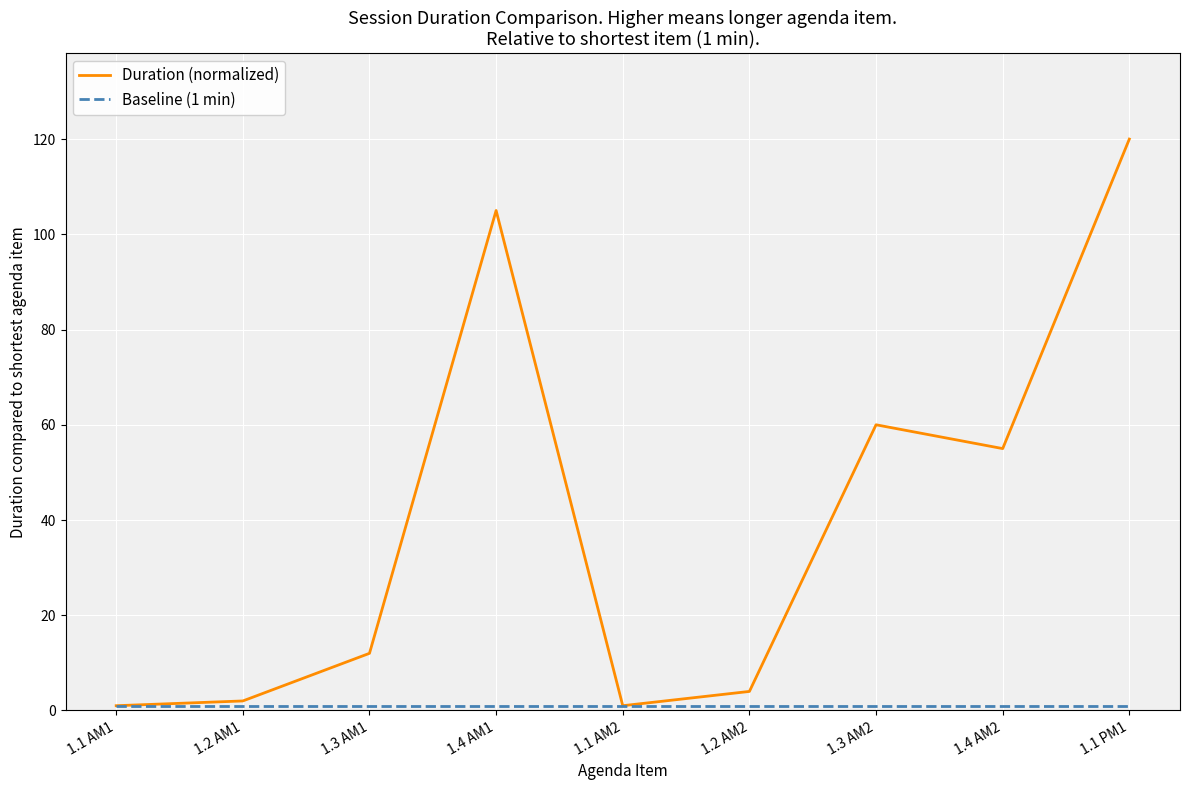

Which series has the largest total across all categories?

Duration (normalized)